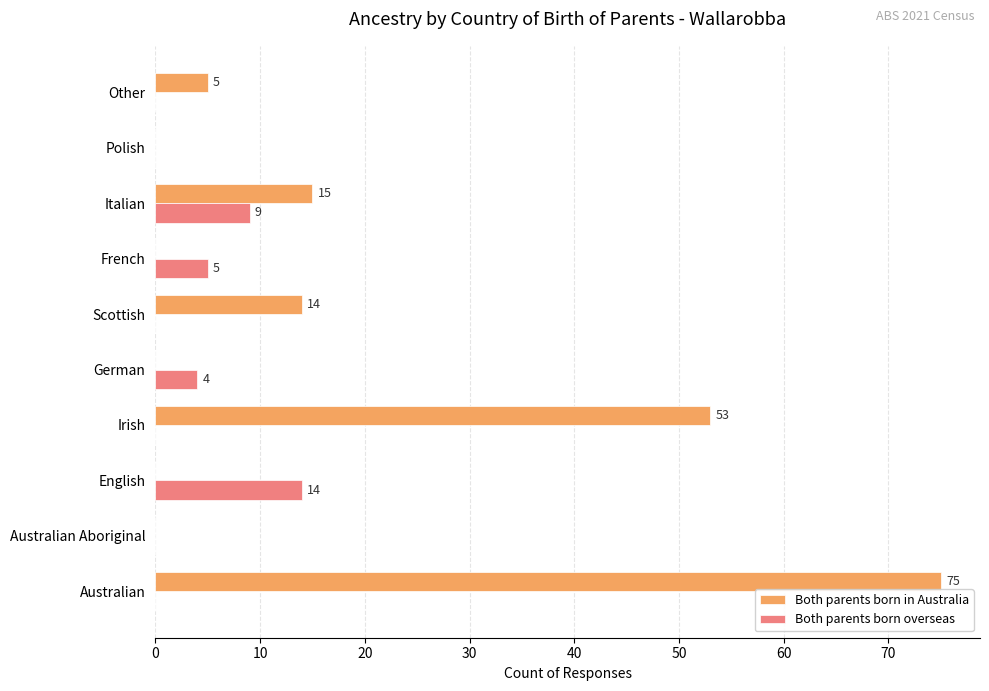

True or false: Both parents born in Australia has a value of 5 at Other.

True